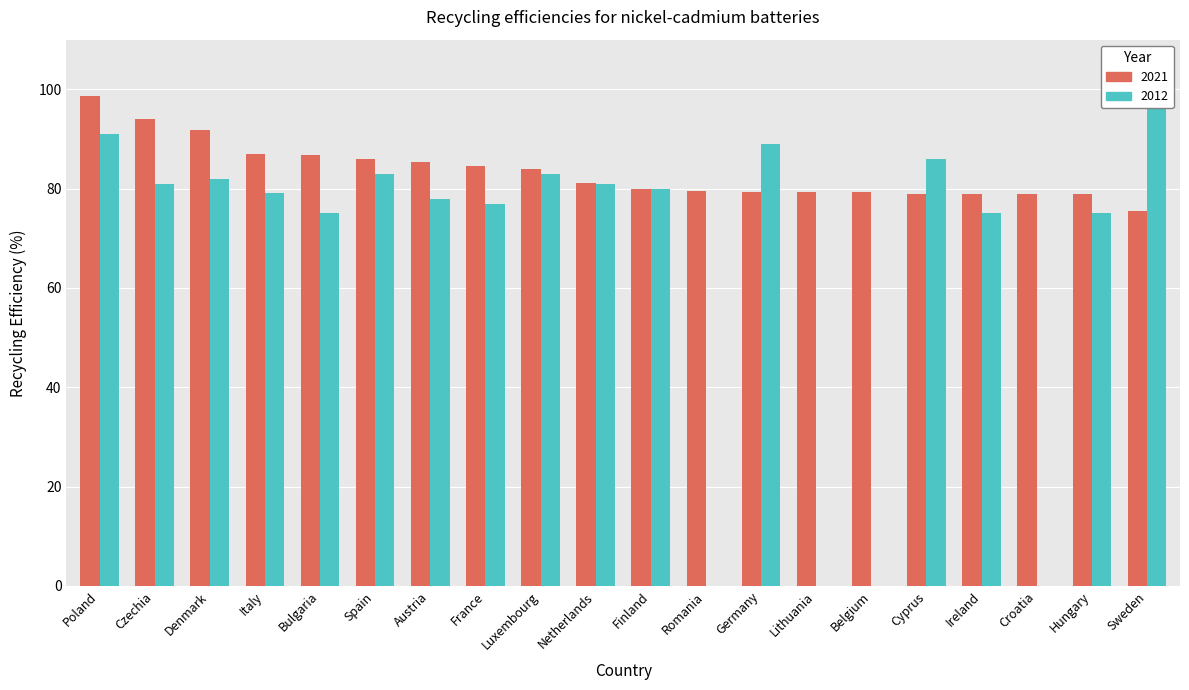

Where does the 2012 series first go above 80?

Poland